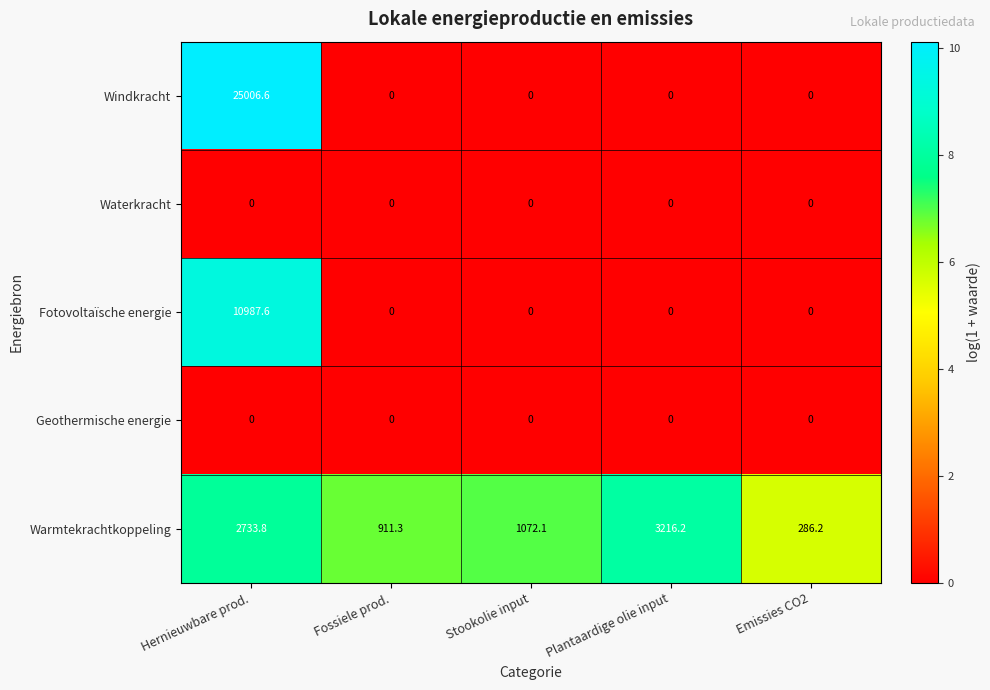

Is it true that Fotovoltaïsche energie equals 0.0 at Fossiele prod.?

True